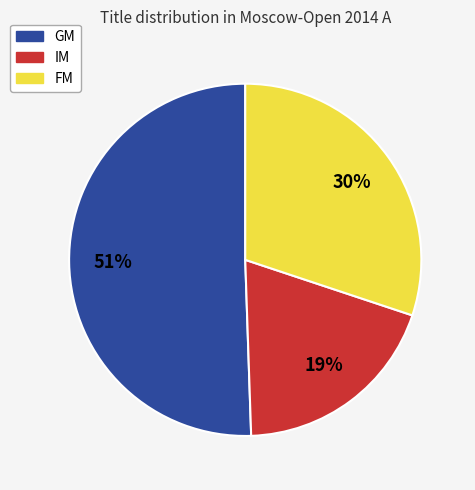

Which category has the biggest portion of the pie?

GM